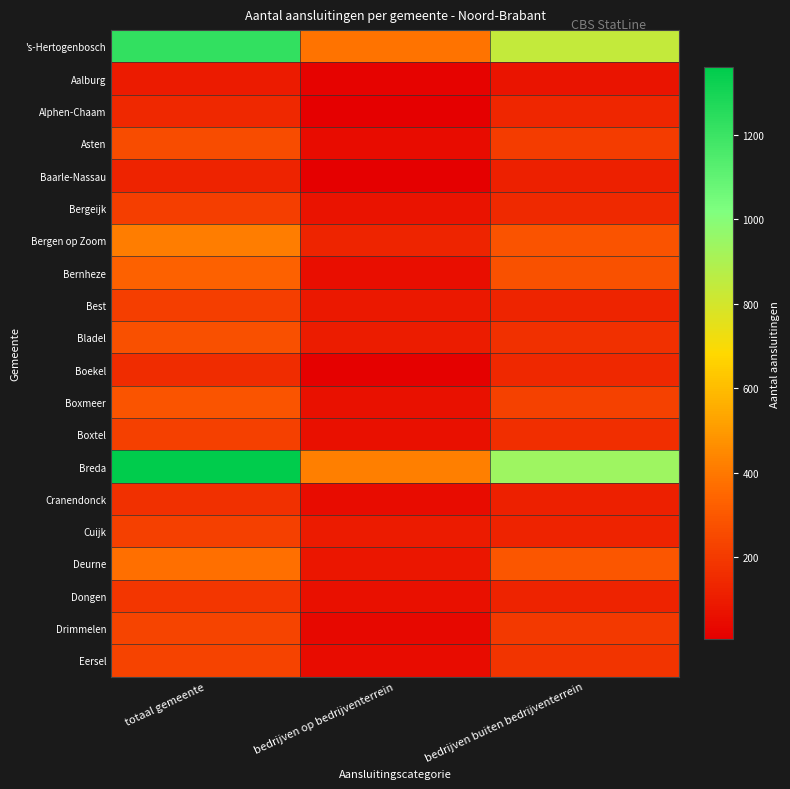

What is the maximum value shown in the chart?

1360